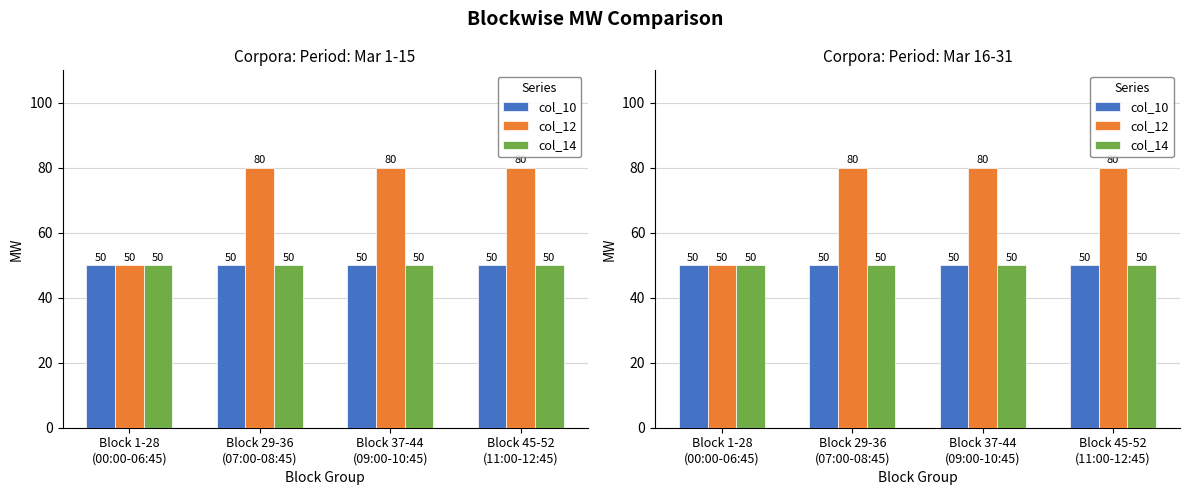

List the series in order of their peak value, lowest first.

col_10, col_14, col_12